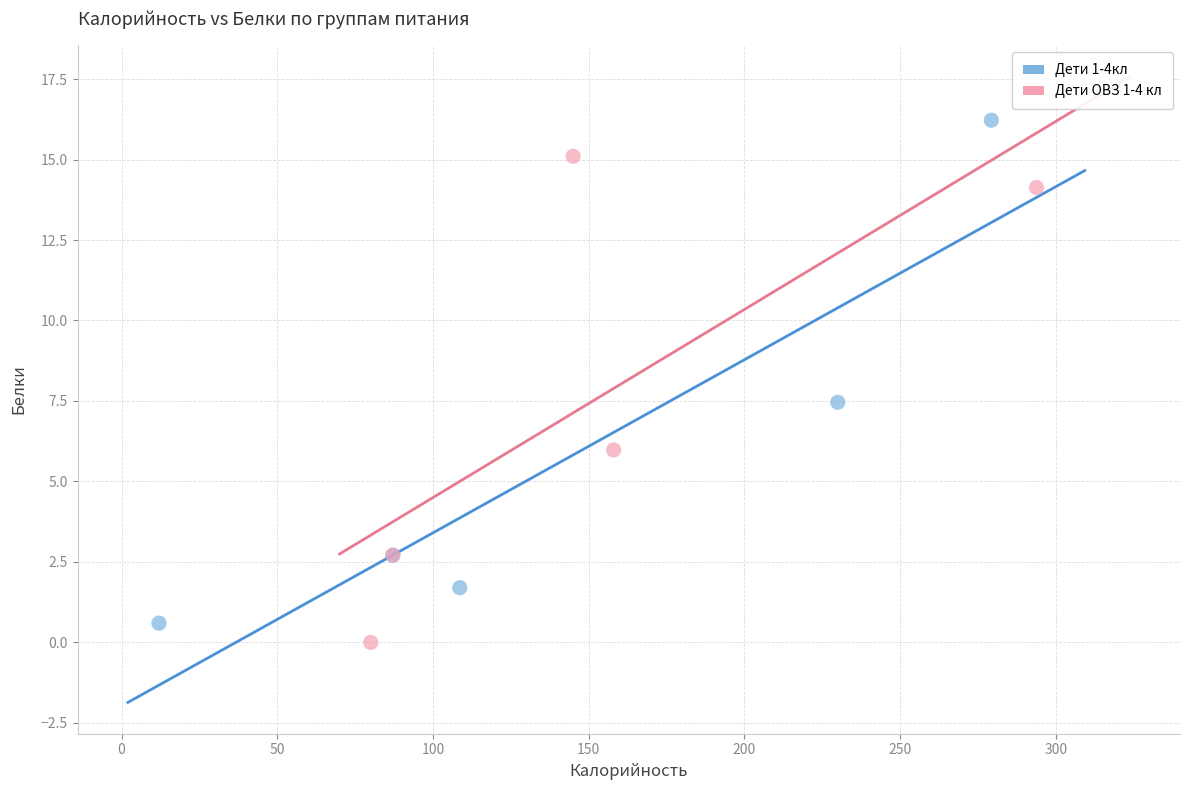

Which series contains the highest Y value?

Дети 1-4кл